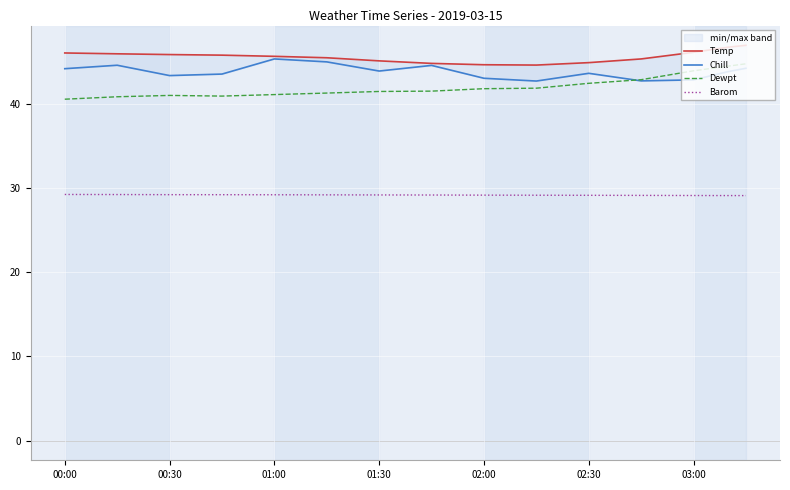

What is the average value of the Dewpt series?

42.1